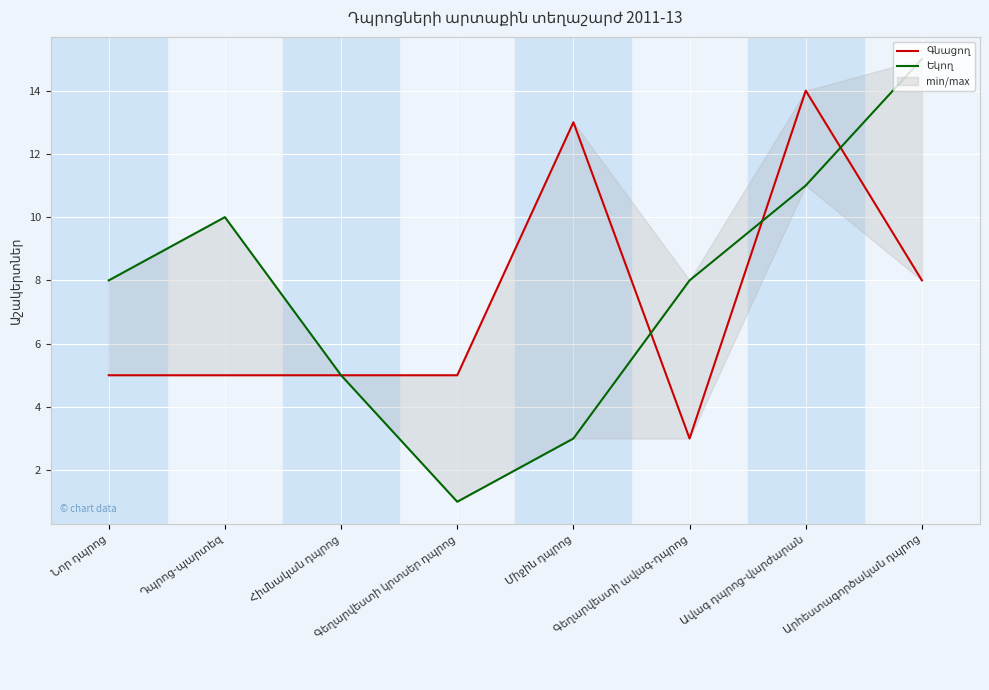

What is the difference between the highest and lowest values at Գեղարվեստի կրտսեր դպրոց?

4